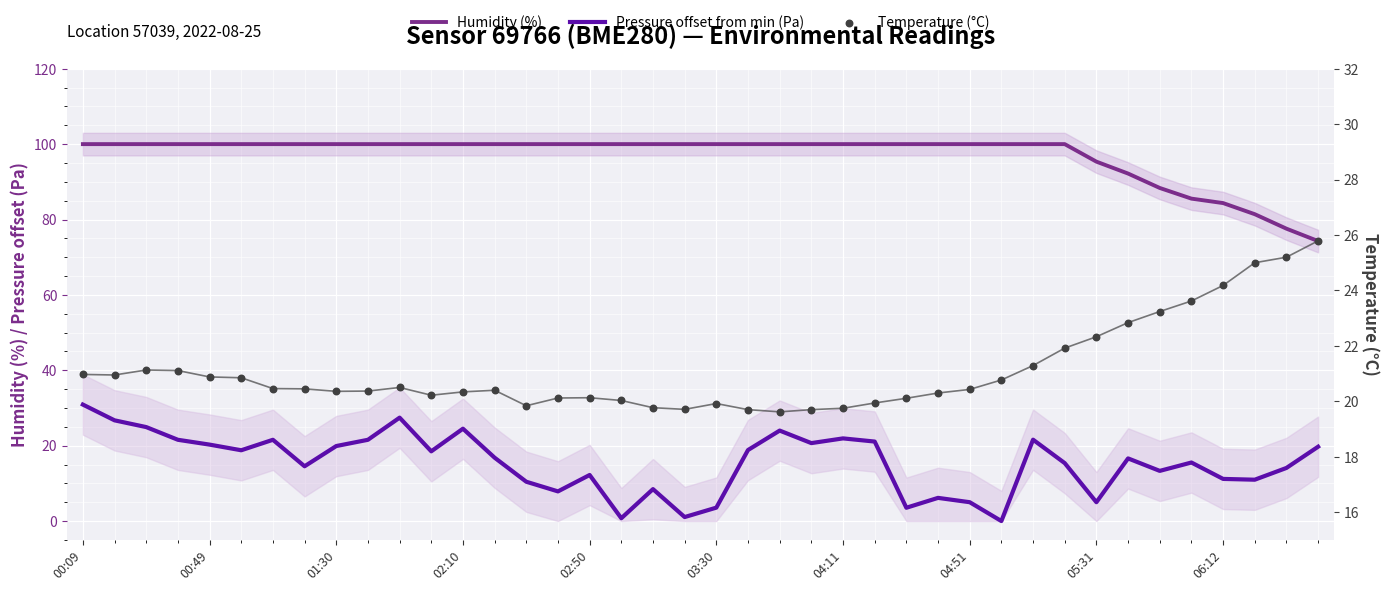

Is the value of Pressure offset from min (Pa) at 28 greater than the value of Humidity (%) at 30?

No